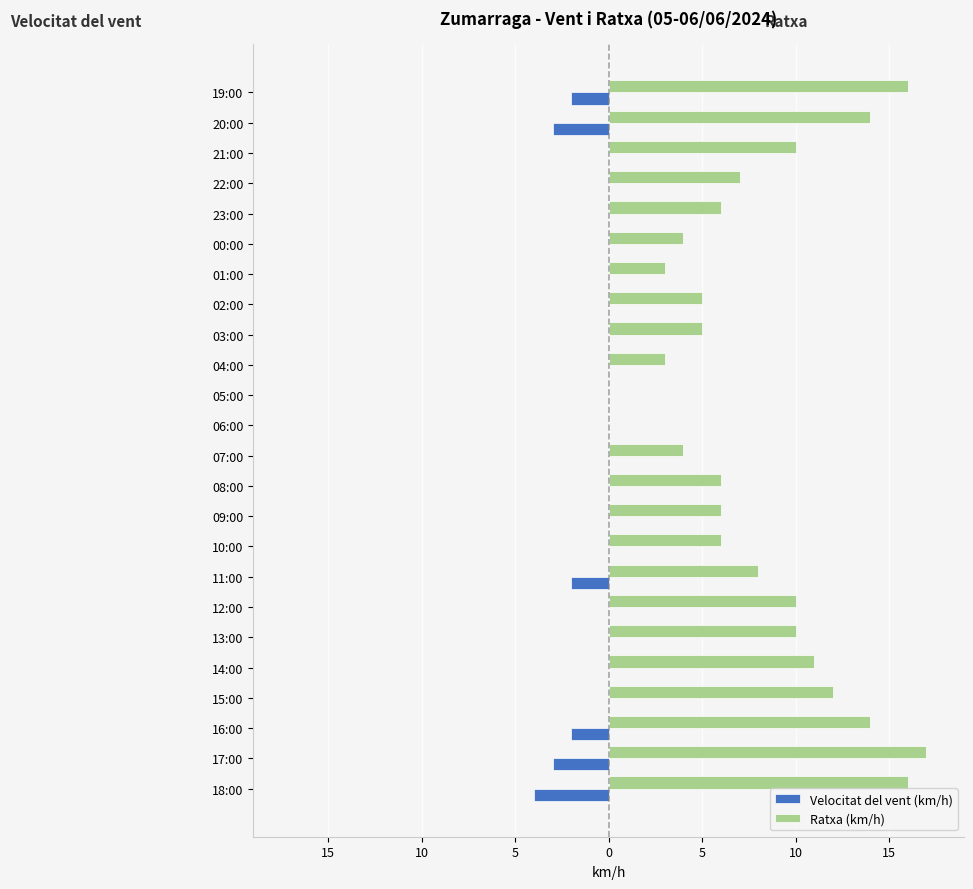

What is the difference between the second highest and second lowest values in the Ratxa (km/h) series?

16